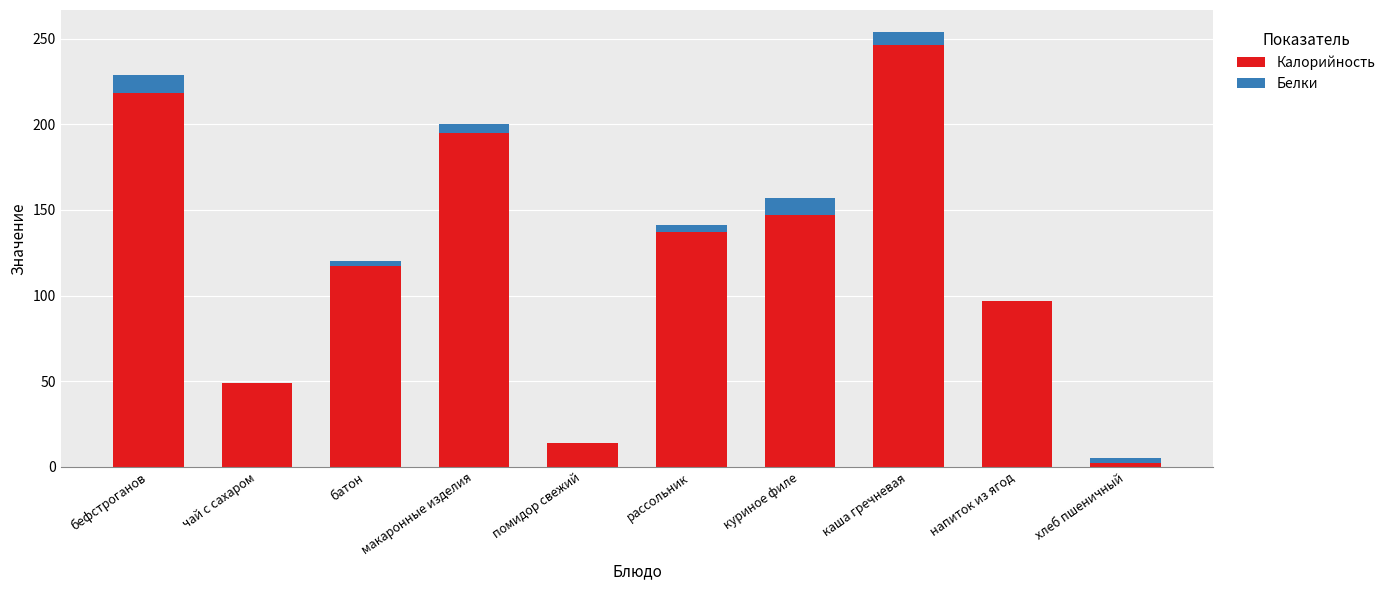

What is the sum of all Калорийность values?

1222